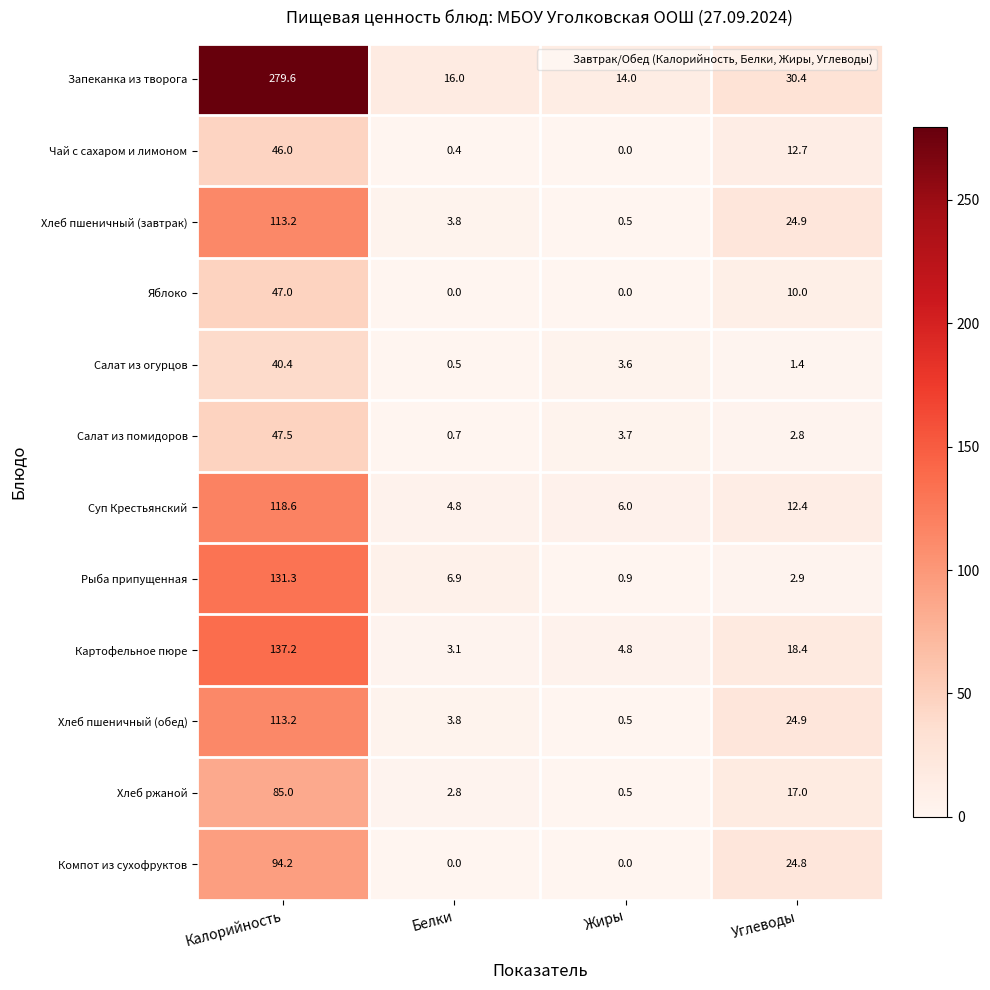

What is the difference between the highest and lowest values at Углеводы?

29.0